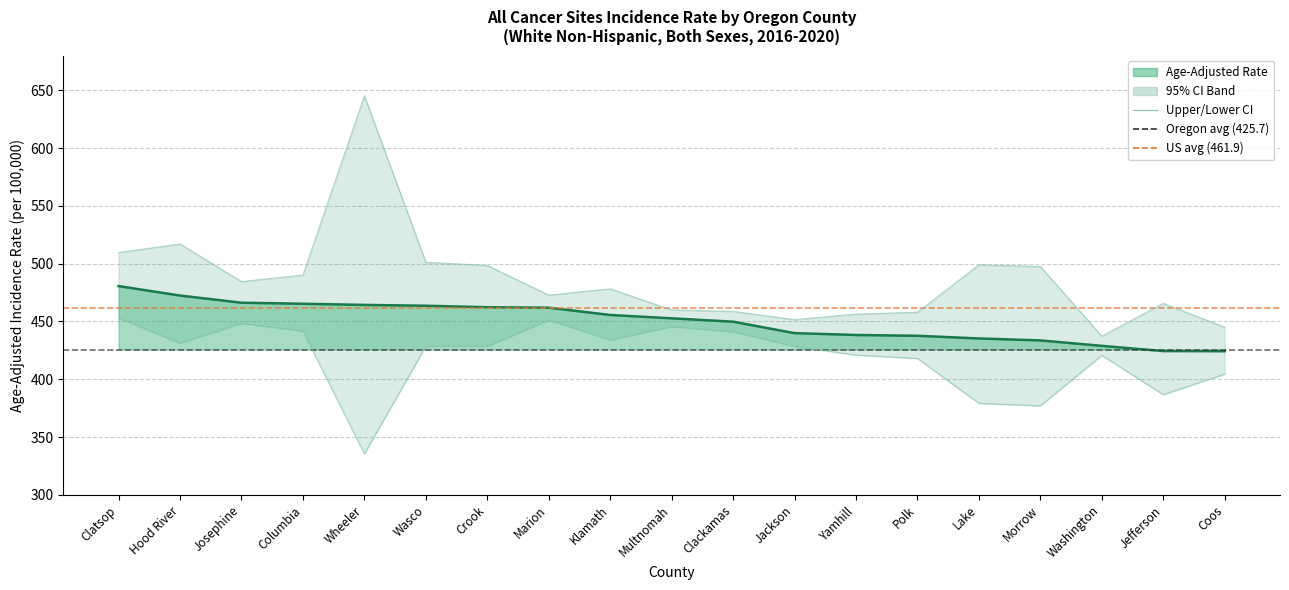

Does the chart display data point markers on the line(s)?

No